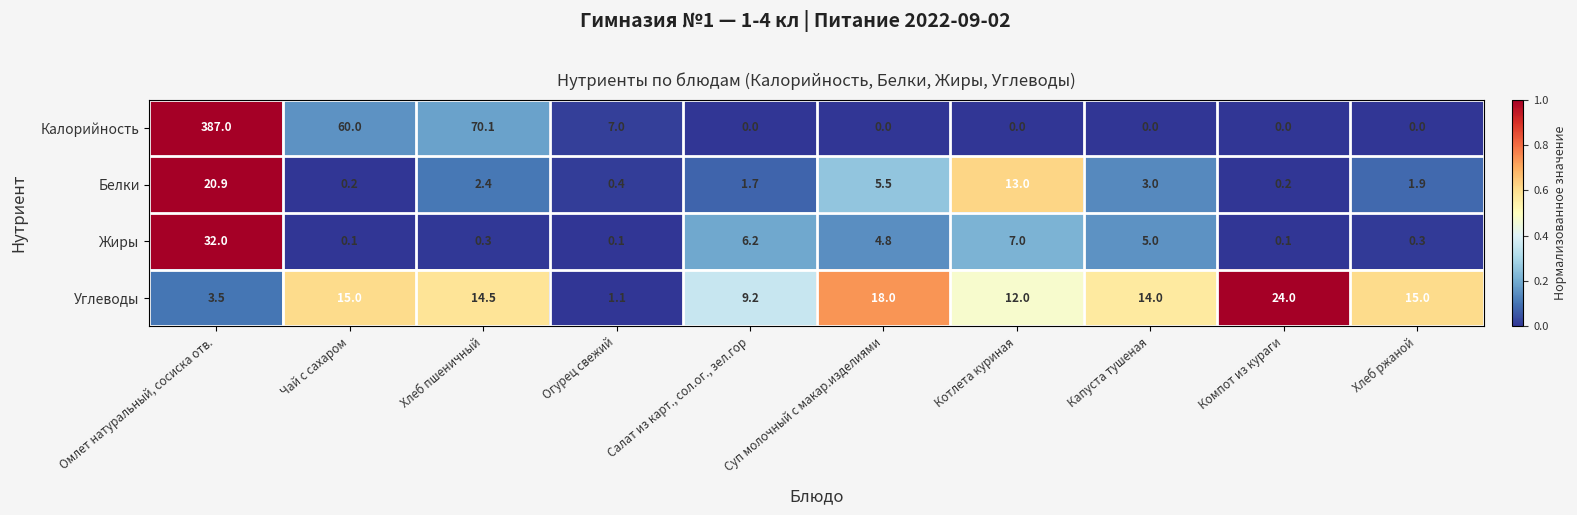

What is the spread (max minus min) of values at Хлеб пшеничный?

69.8